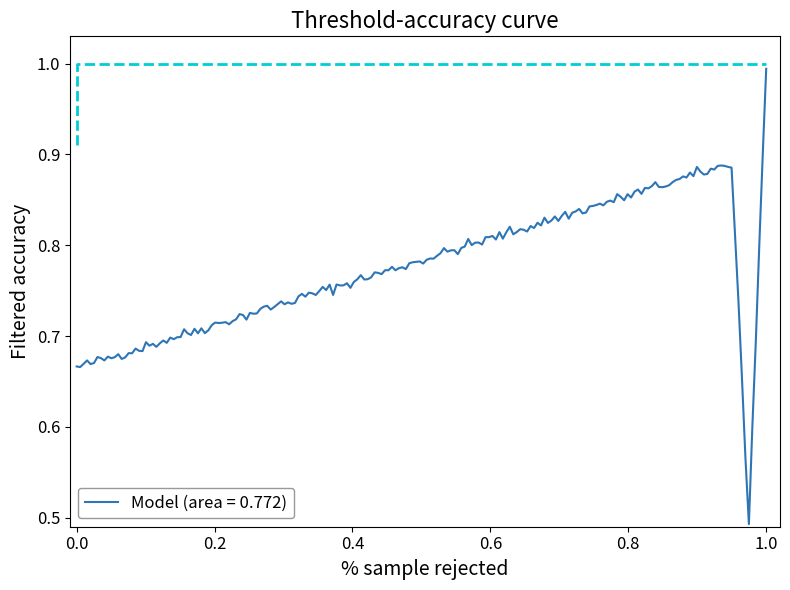

What is the label of the 2nd point from the right?

0.8